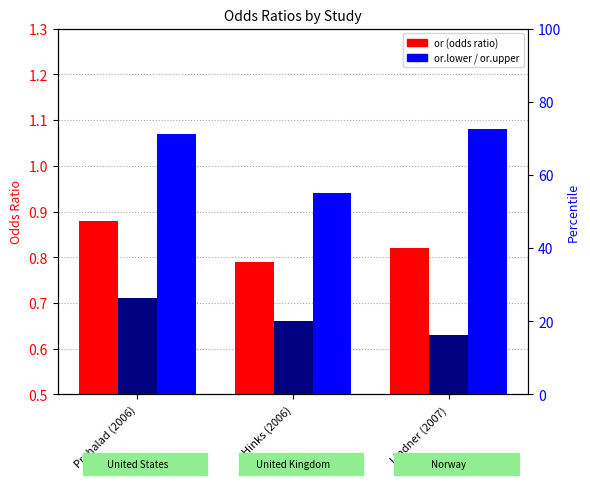

What are all the series names shown in the legend?

or, or.lower, or.upper